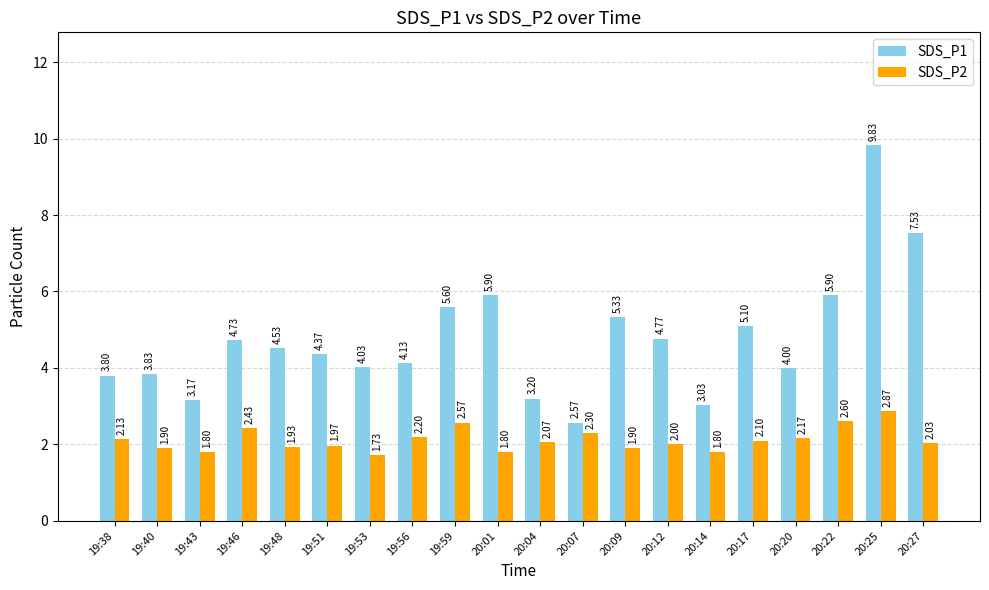

Is it true that SDS_P2 equals 1.9 at 19:40?

True